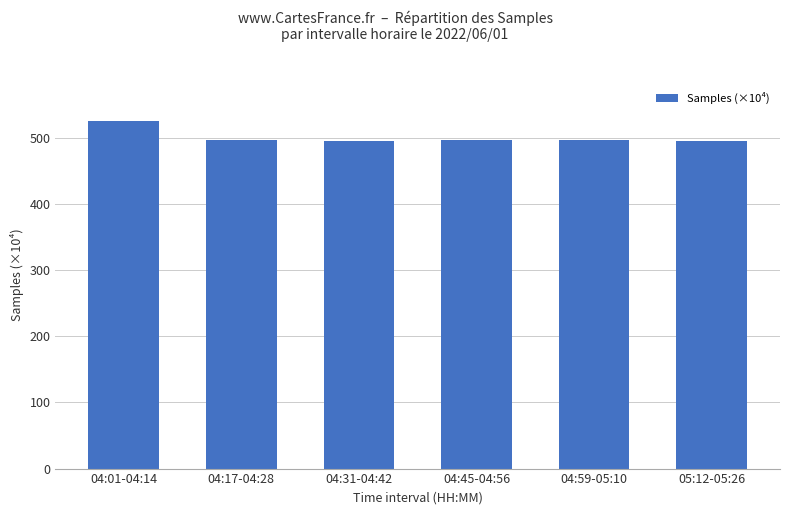

How many values are below 497?

2